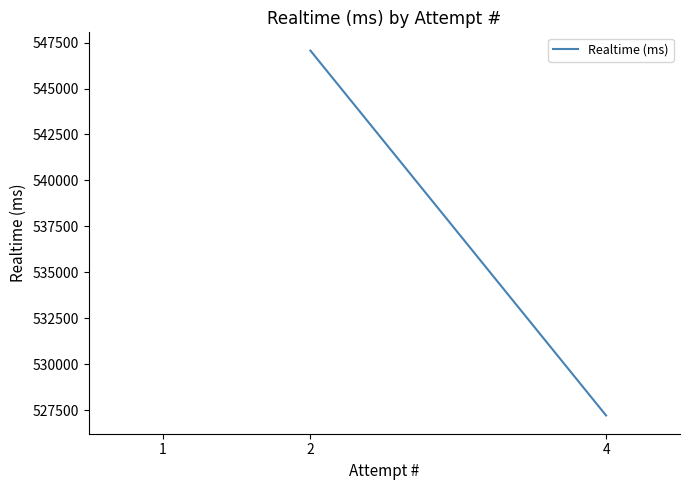

Does the chart display data point markers on the line(s)?

No